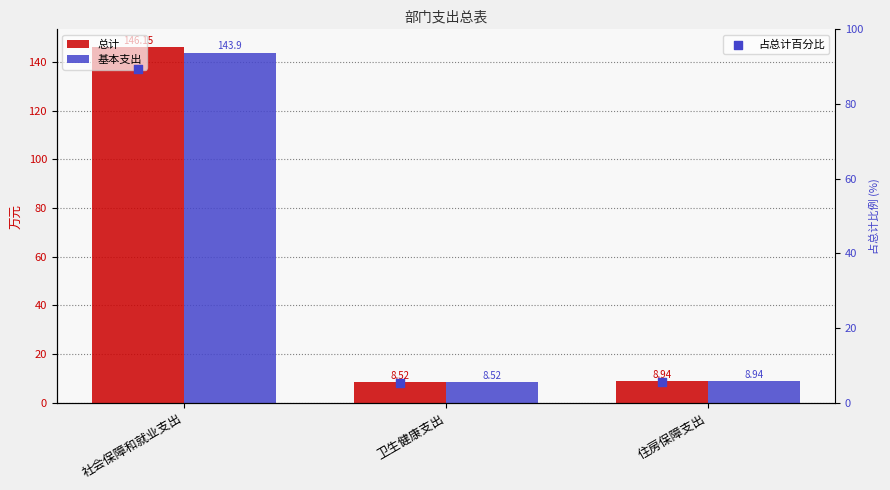

What are all the series names shown in the legend?

总计, 基本支出, 占总计百分比